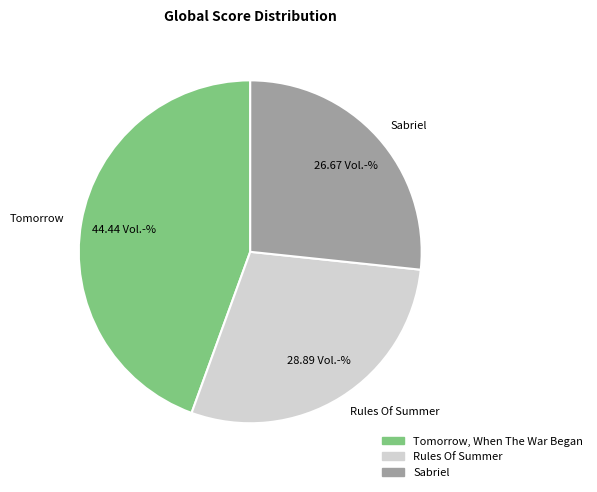

Which category has the smallest portion of the pie?

Sabriel